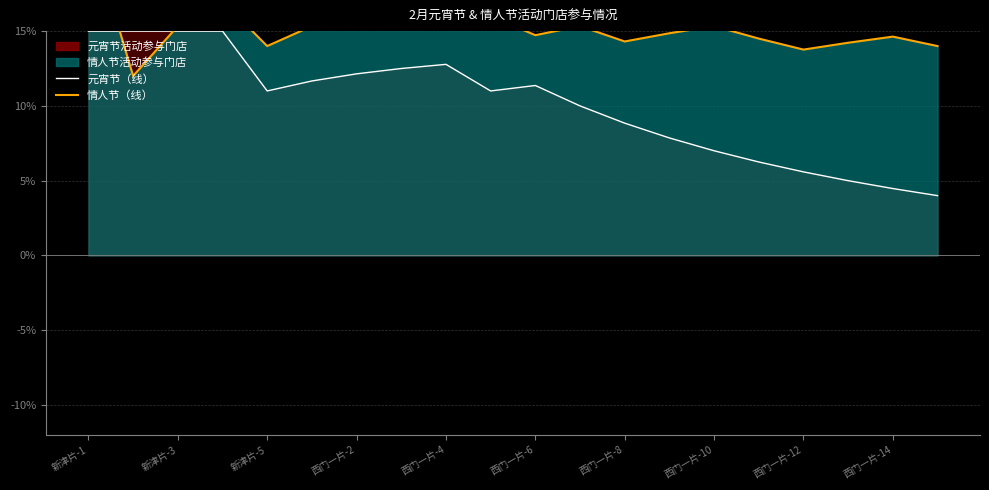

How many lines are shown in the chart?

2